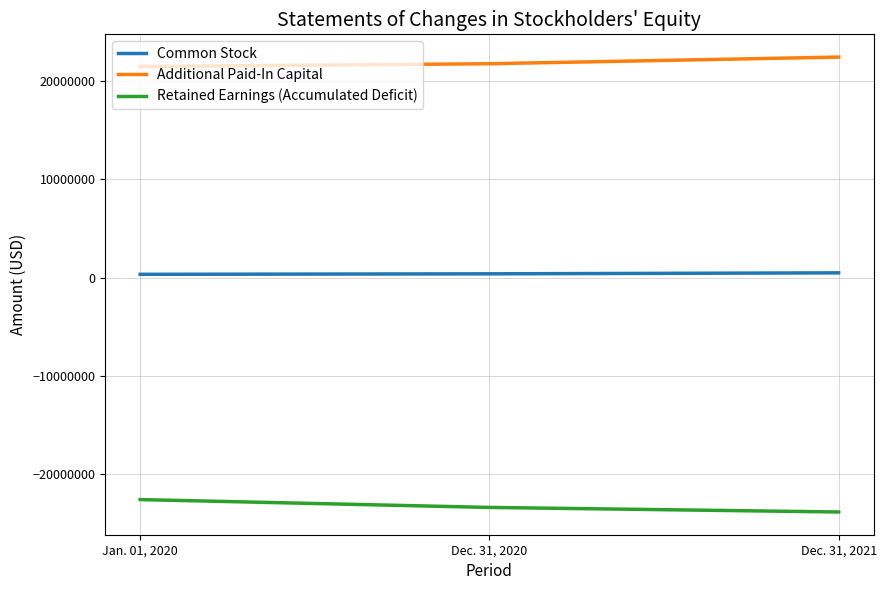

What is the difference between the highest and lowest values at Jan. 01, 2020?

43991000